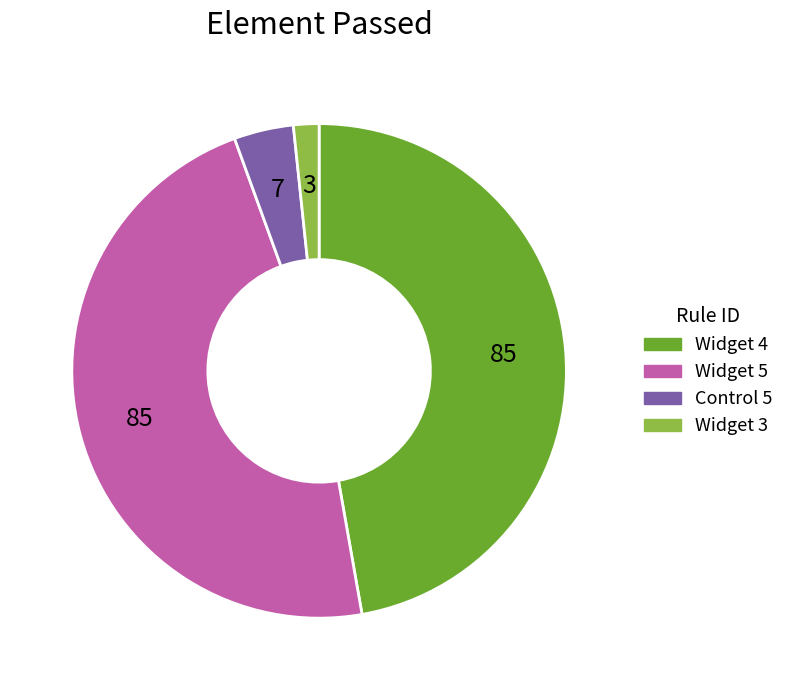

Is there any slice that represents more than half of the pie?

No